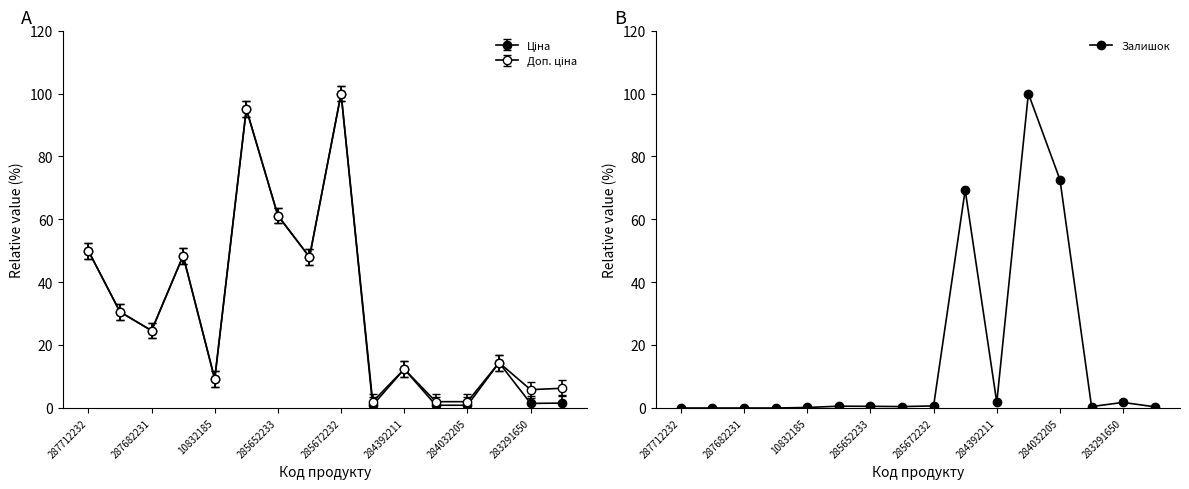

Reading left to right, what are all the values shown in this chart?

Ціна: 50.0	30.6	24.6	48.4	9.2	95.1	61.2	48.0	100.0	0.9	12.4	0.9	0.9	14.4	1.5	1.6
Доп. ціна: 50.0	30.6	24.6	48.4	9.2	95.1	61.2	48.0	100.0	2.0	12.4	2.0	2.0	14.4	5.8	6.3
Залишок: 0.0	0.0	0.0	0.0	0.2	0.6	0.5	0.5	0.7	69.3	1.8	100.0	72.6	0.5	1.8	0.4